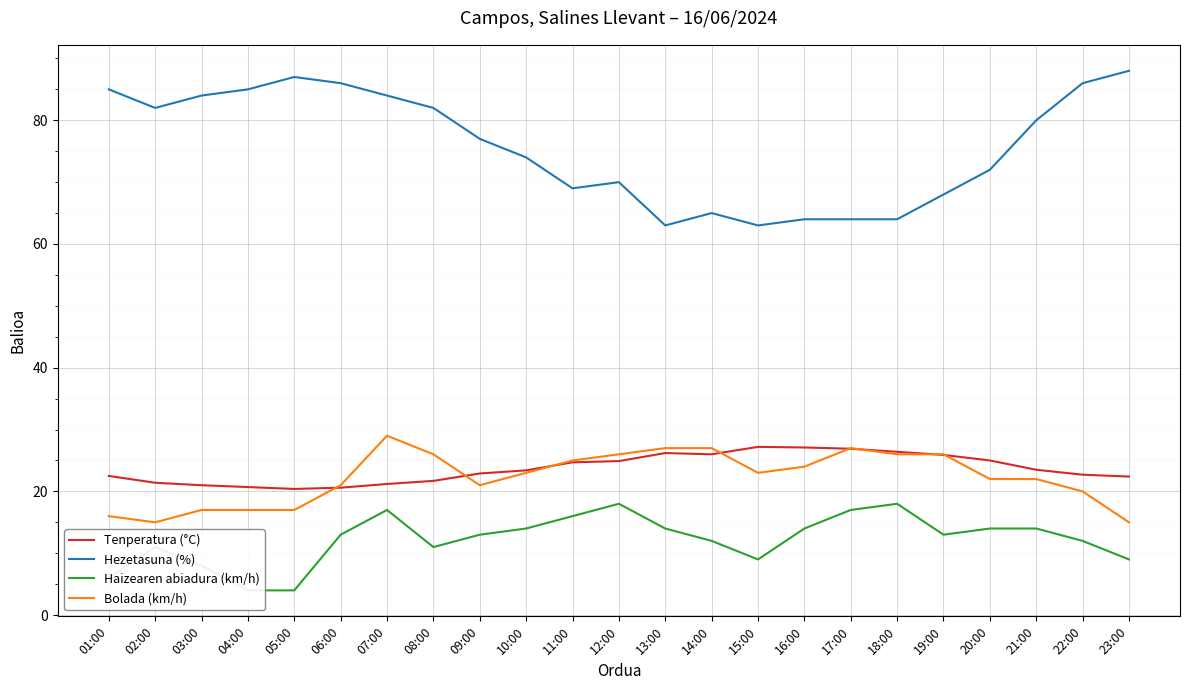

How many lines are shown in the chart?

4